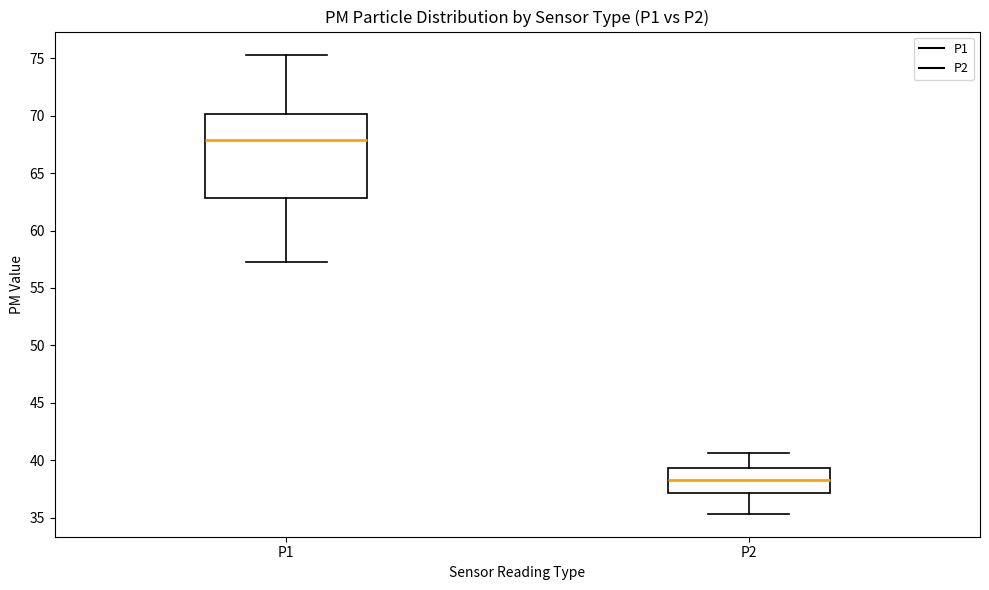

Where does the median line of the box for P1 sit on the y-axis? The values are not printed on the chart, so give them approximately, as read against the axis.

68.0